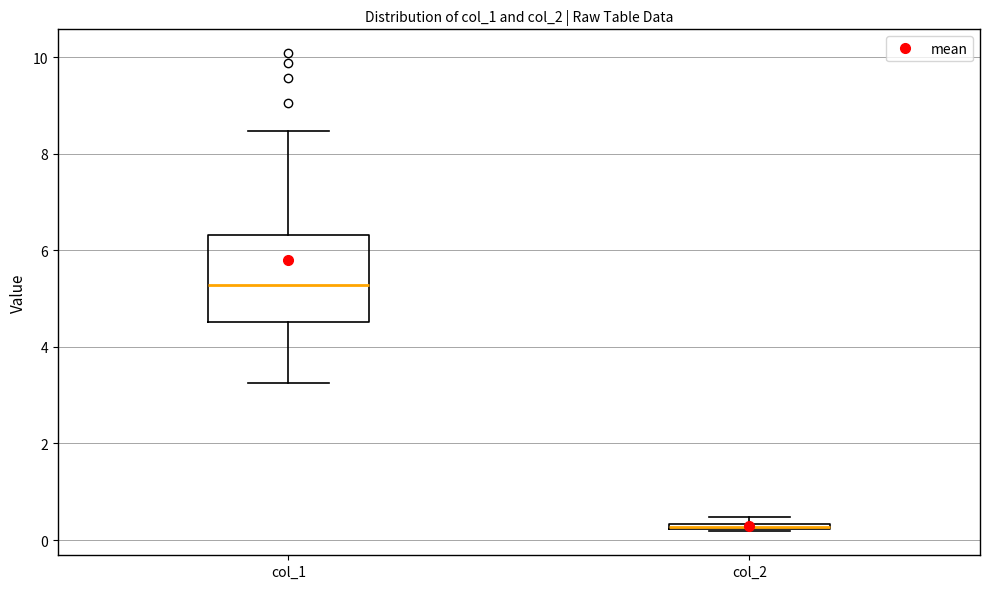

Comparing the boxes themselves (not the whiskers), which one is the tallest?

col_1